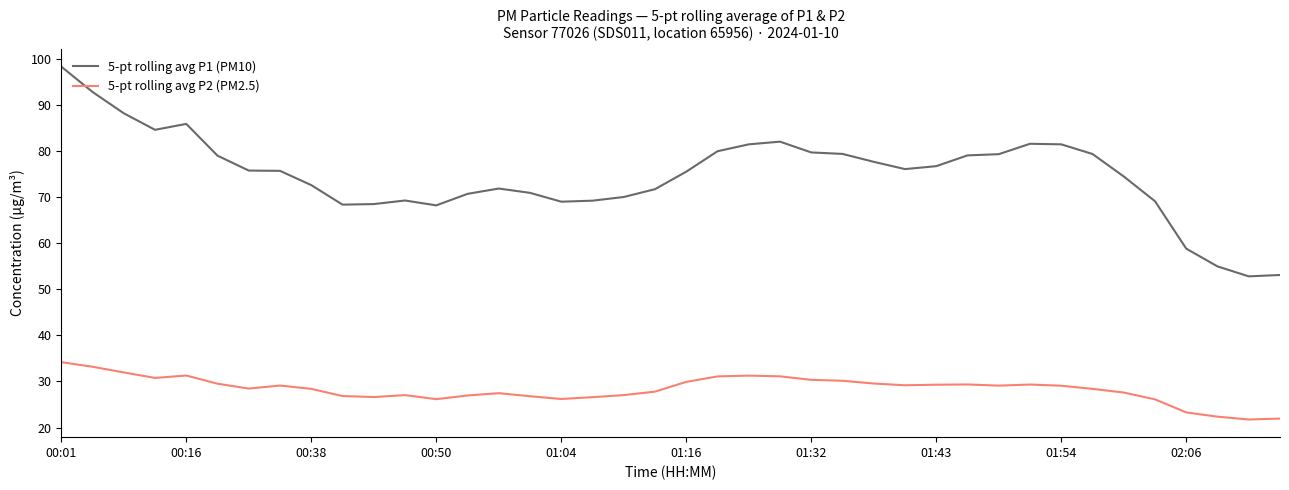

True or false: 5-pt rolling avg P1 (PM10) and 5-pt rolling avg P2 (PM2.5) cross at least once.

False